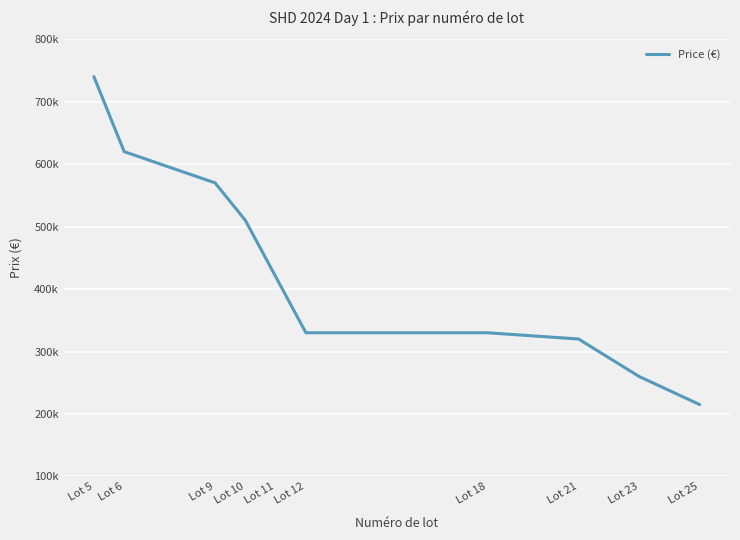

Is this an area chart (filled region under the line)?

No